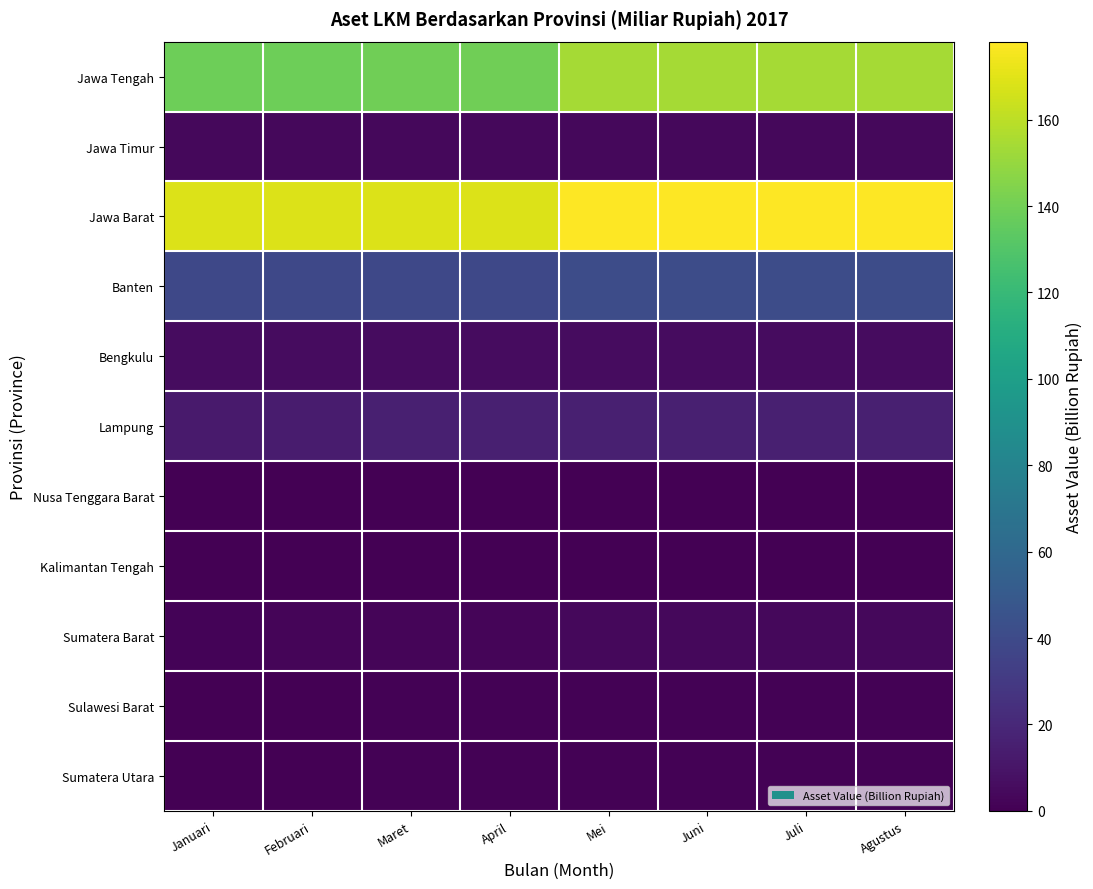

Reading left to right, list all the values displayed in this chart.

Jawa Tengah: Januari=138.4	Februari=138.7	Maret=139.1	April=139.3	Mei=154.1	Juni=154.1	Juli=154.1	Agustus=154.1
Jawa Timur: Januari=3.7	Februari=3.7	Maret=3.7	April=3.7	Mei=3.7	Juni=3.7	Juli=3.7	Agustus=3.7
Jawa Barat: Januari=168.8	Februari=168.8	Maret=168.8	April=168.8	Mei=178.1	Juni=178.1	Juli=178.1	Agustus=178.1
Banten: Januari=38.5	Februari=38.5	Maret=38.5	April=38.5	Mei=41.4	Juni=41.4	Juli=41.4	Agustus=41.4
Bengkulu: Januari=5.7	Februari=6.2	Maret=6.2	April=6.2	Mei=6.0	Juni=6.0	Juli=6.0	Agustus=6.0
Lampung: Januari=13.1	Februari=13.7	Maret=15.4	April=15.4	Mei=15.4	Juni=15.4	Juli=15.4	Agustus=15.4
Nusa Tenggara Barat: Januari=0.5	Februari=0.5	Maret=0.5	April=0.5	Mei=0.5	Juni=0.5	Juli=0.5	Agustus=0.5
Kalimantan Tengah: Januari=0.1	Februari=0.1	Maret=0.1	April=0.1	Mei=0.2	Juni=0.2	Juli=0.2	Agustus=0.2
Sumatera Barat: Januari=1.9	Februari=2.3	Maret=2.5	April=2.6	Mei=4.0	Juni=4.2	Juli=4.2	Agustus=4.2
Sulawesi Barat: Januari=0.0	Februari=0.5	Maret=0.8	April=0.8	Mei=0.8	Juni=0.8	Juli=0.8	Agustus=0.8
Sumatera Utara: Januari=0.0	Februari=0.0	Maret=0.7	April=0.7	Mei=0.7	Juni=0.7	Juli=0.7	Agustus=0.7